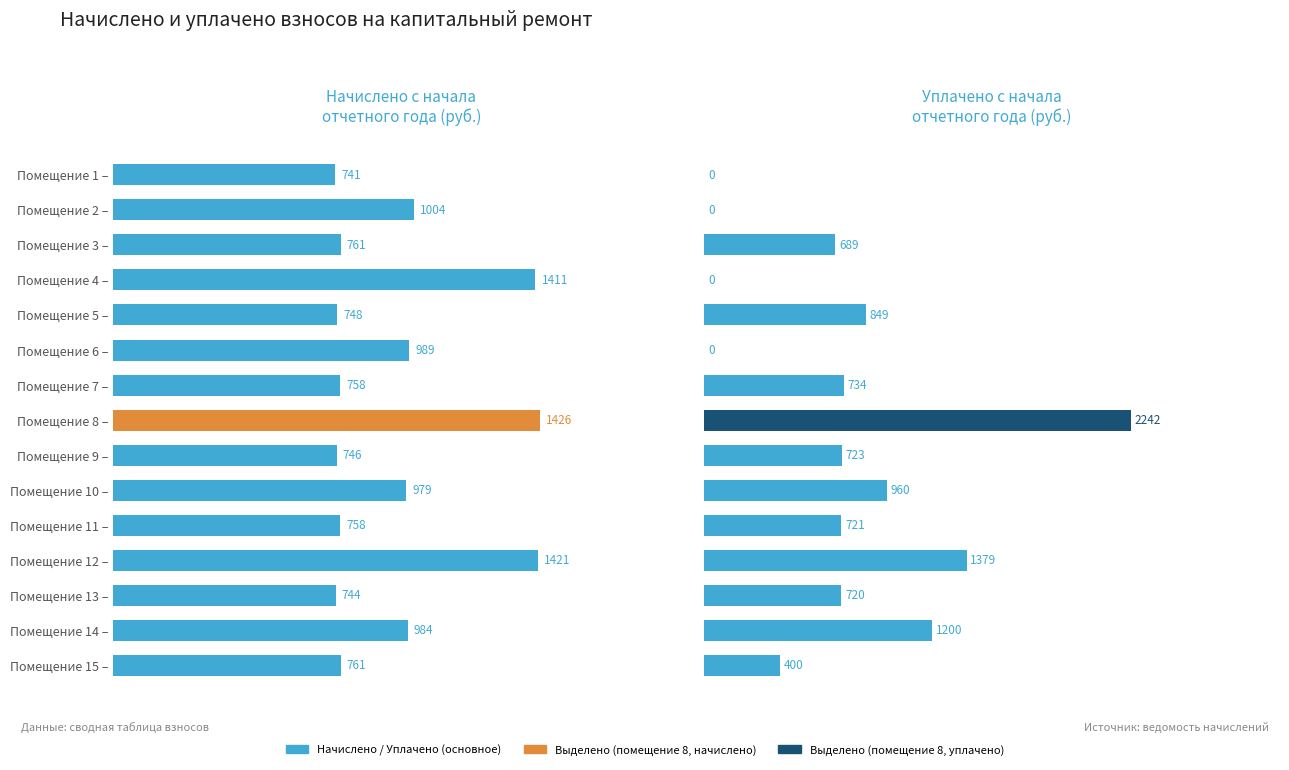

What is the difference between the highest and lowest values at Помещение 4 –?

1411.0